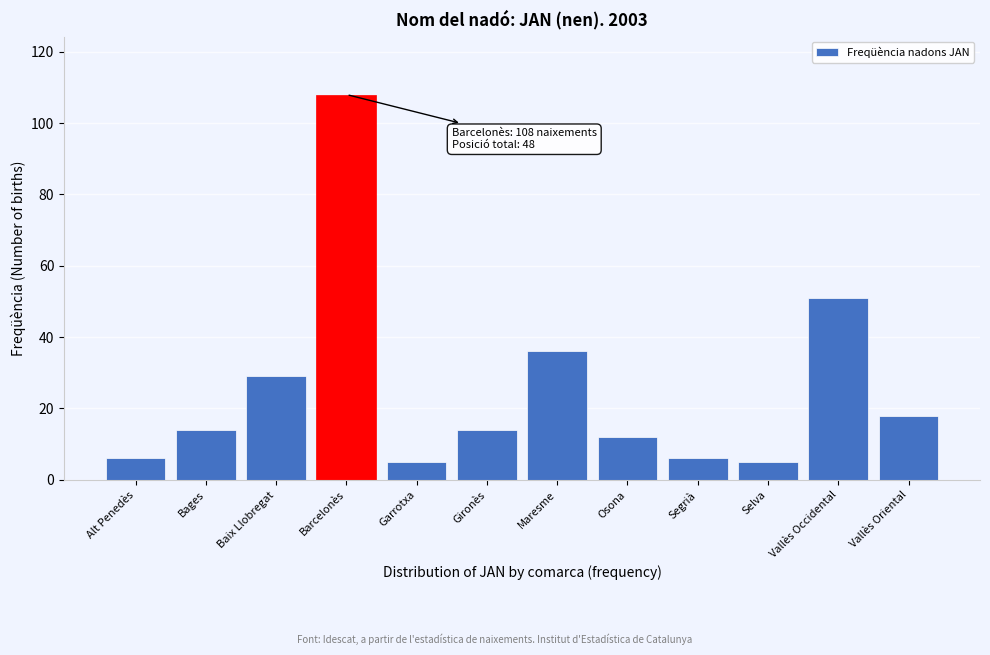

Reading left to right, what are all the values shown in this chart?

Alt Penedès=6	Bages=14	Baix Llobregat=29	Barcelonès=108	Garrotxa=5	Gironès=14	Maresme=36	Osona=12	Segrià=6	Selva=5	Vallès Occidental=51	Vallès Oriental=18